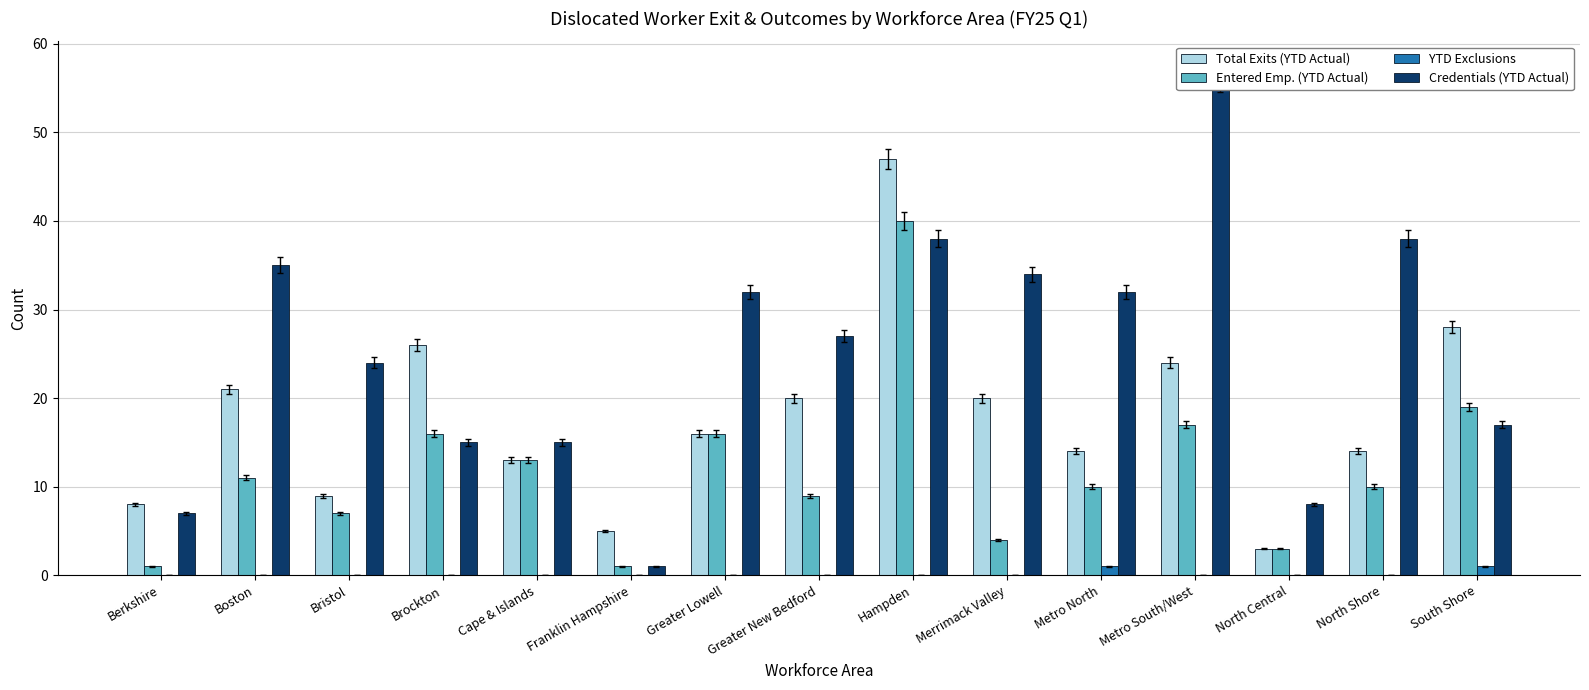

What is the label of the 7th bar from the right?

Hampden